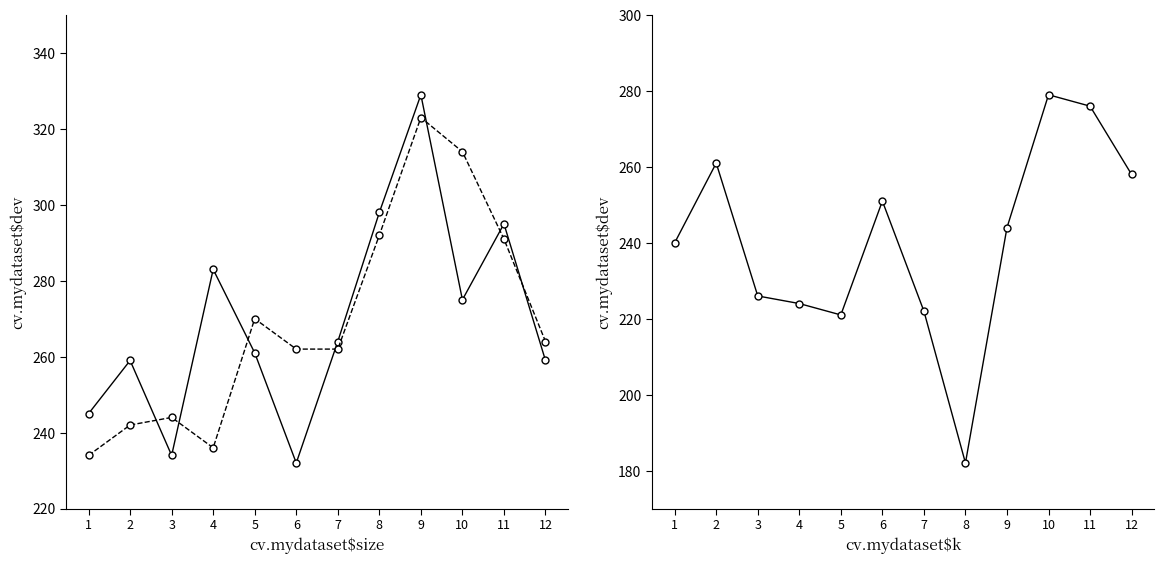

What is the smallest value displayed?

182